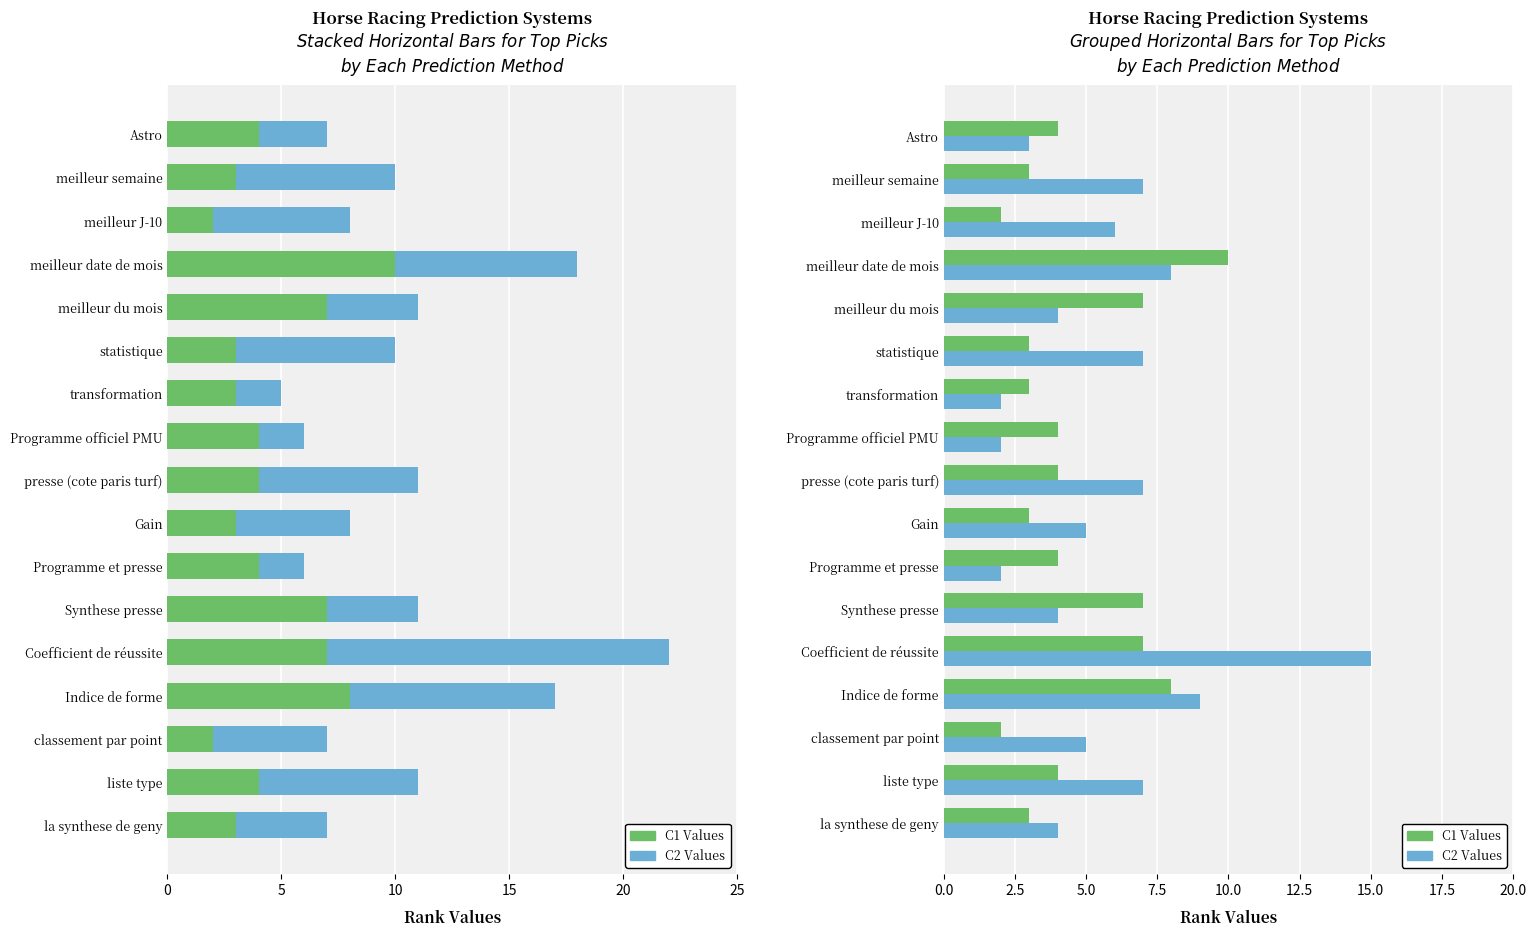

How many data points in C1 Values are less than 4?

7